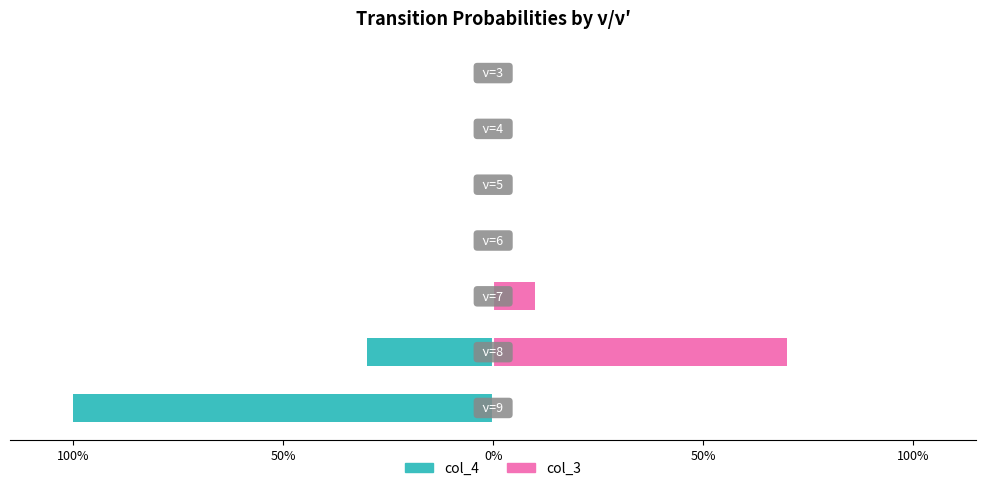

Rank the series at 50% from lowest to highest value.

col_4, col_3